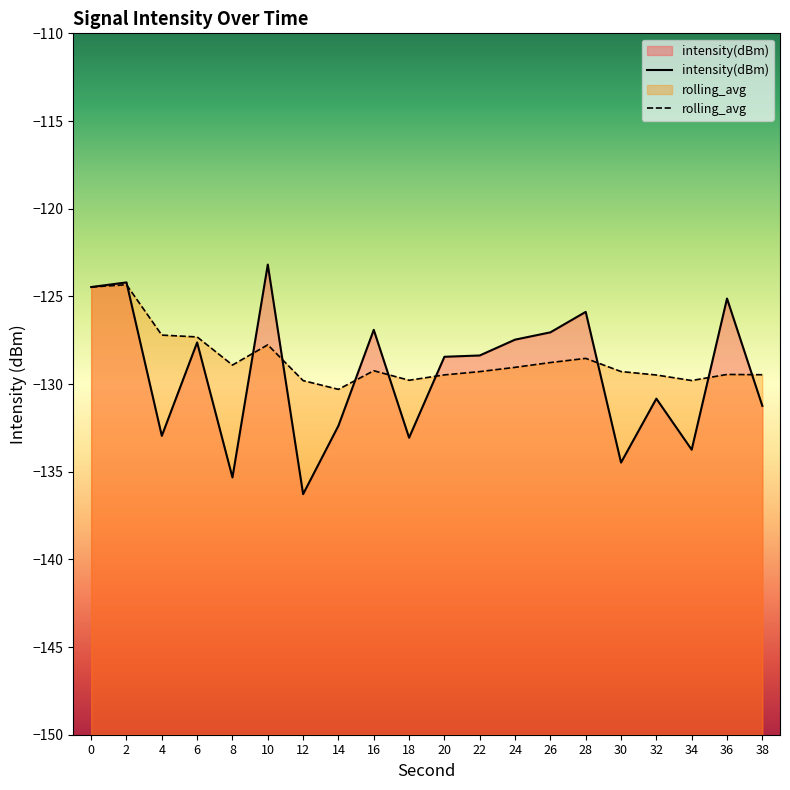

How many data points in intensity(dBm) are less than -128?

11